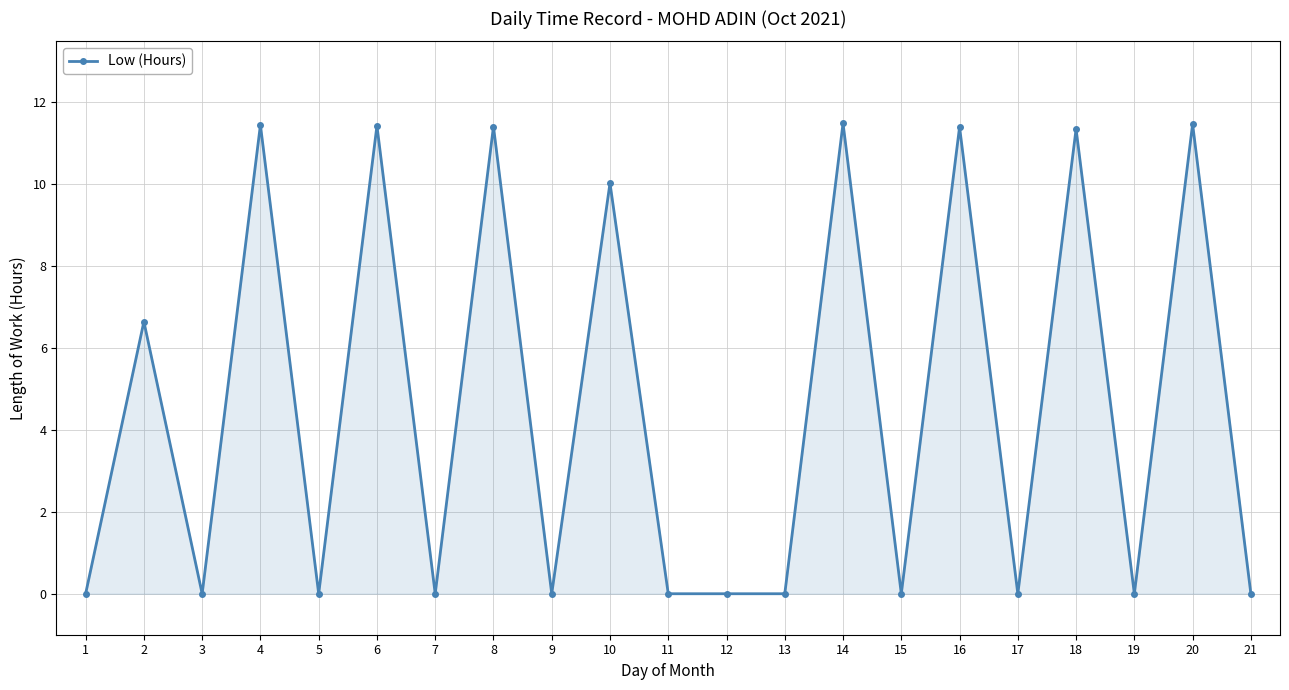

What is the difference between the maximum and second lowest values?

11.5